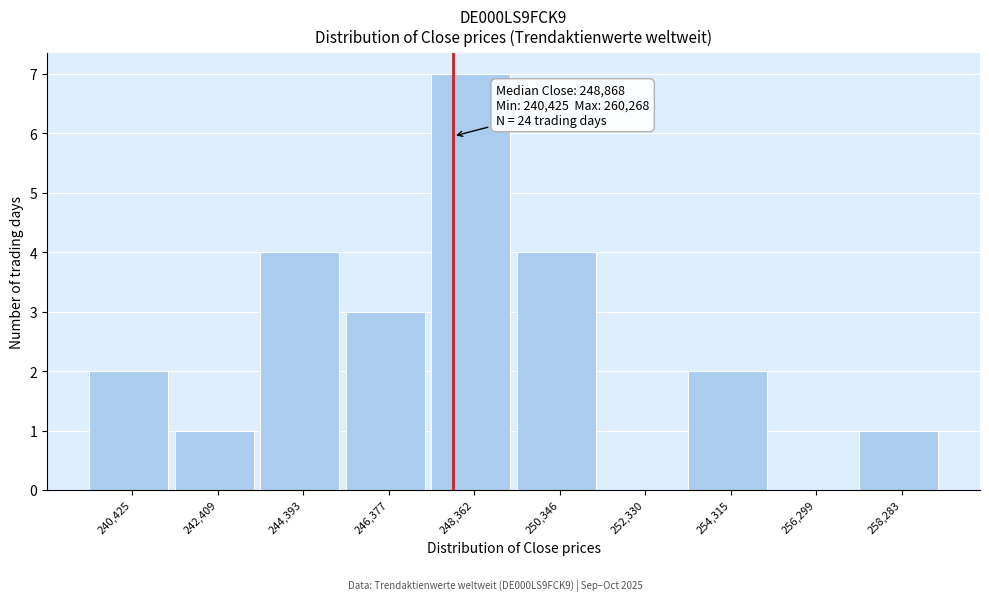

Reading left to right, transcribe all the data shown in this chart.

240,425=2	242,409=1	244,393=4	246,377=3	248,362=7	250,346=4	252,330=0	254,315=2	256,299=0	258,283=1